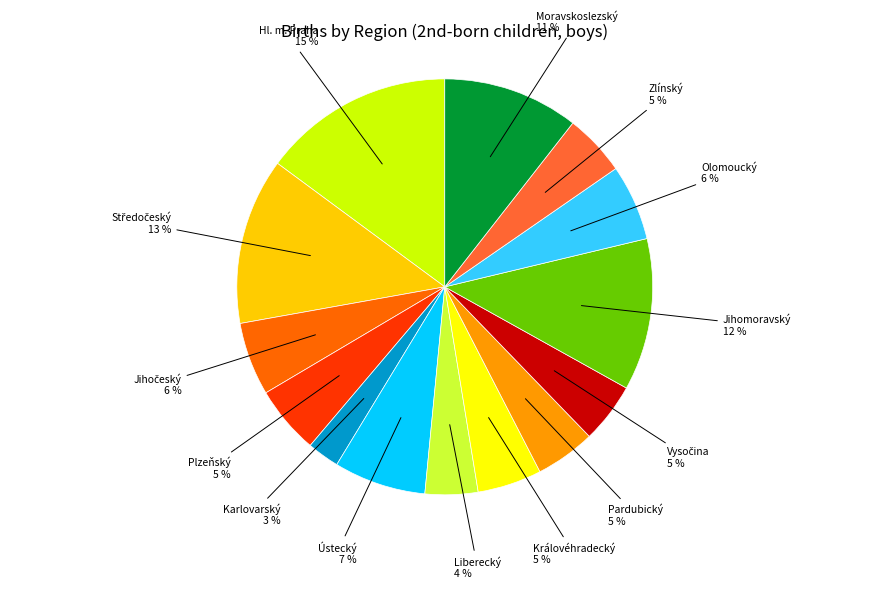

Is there any slice that represents more than half of the pie?

No